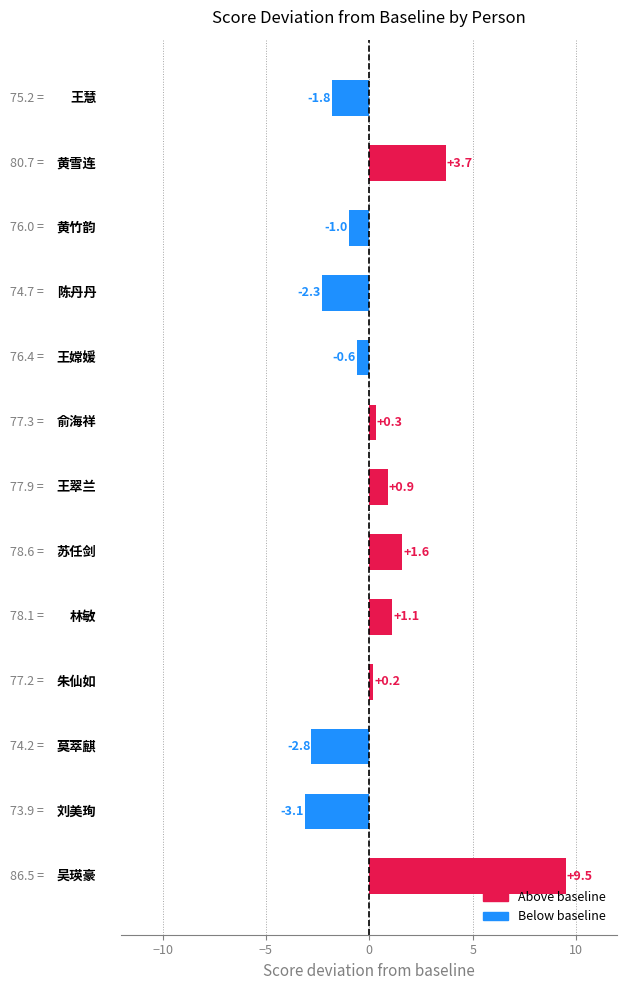

What is the maximum value shown in the chart?

9.5